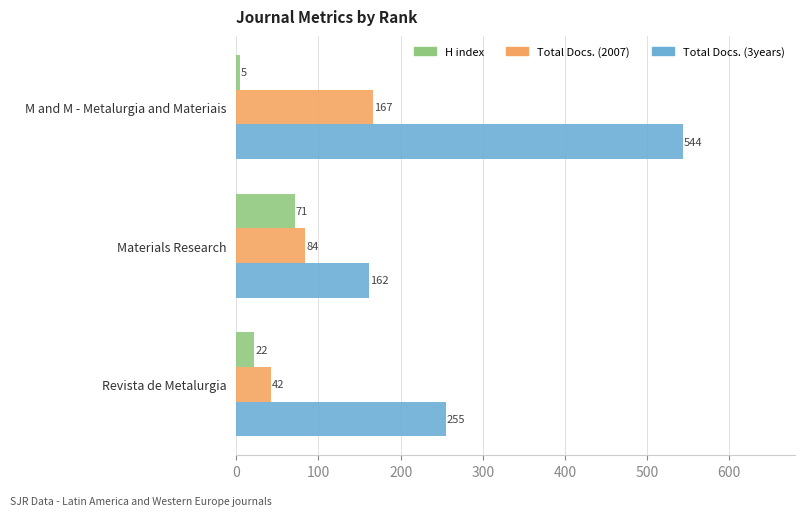

At which label does H index reach its minimum?

M and M - Metalurgia and Materiais